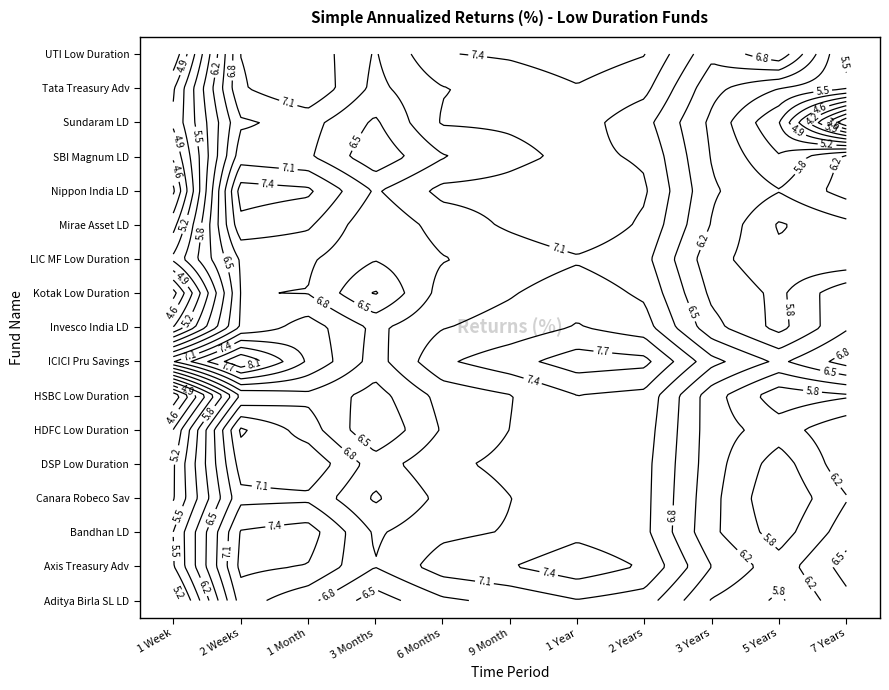

Reading left to right, list all the values displayed in this chart.

Aditya Birla Sun Life Low Duration Fund: 0=4.9	1=7.2	2=6.9	3=6.3	4=6.7	5=6.9	6=7.1	7=7.0	8=6.1	9=5.8	10=6.4
Axis Treasury Advantage Fund: 0=5.5	1=7.5	2=7.4	3=6.8	4=7.3	5=7.4	6=7.6	7=7.4	8=6.5	9=6.0	10=6.6
Bandhan Low Duration Fund: 0=5.5	1=7.5	2=7.6	3=6.7	4=7.0	5=7.1	6=7.3	7=7.2	8=6.2	9=5.7	10=6.3
Canara Robeco Savings Fund: 0=5.2	1=7.0	2=7.0	3=6.4	4=6.9	5=7.1	6=7.3	7=7.2	8=6.2	9=5.5	10=6.1
DSP Low Duration Fund: 0=5.2	1=7.2	2=7.4	3=6.6	4=7.0	5=7.2	6=7.4	7=7.2	8=6.3	9=5.7	10=6.4
HDFC Low Duration Fund: 0=4.9	1=7.5	2=7.0	3=6.2	4=6.8	5=7.1	6=7.4	7=7.3	8=6.3	9=6.0	10=6.4
HSBC Low Duration Fund: 0=4.0	1=6.5	2=6.7	3=6.3	4=6.9	5=7.1	6=7.4	7=7.3	8=6.3	9=5.6	10=5.8
ICICI Prudential Savings Fund: 0=7.1	1=8.4	2=7.4	3=6.7	4=7.4	5=7.6	6=7.9	7=7.8	8=6.9	9=6.4	10=6.9
Invesco India Low Duration Fund: 0=4.9	1=6.8	2=7.3	3=6.7	4=7.1	5=7.2	6=7.5	7=7.2	8=6.3	9=5.7	10=6.4
Kotak Low Duration Fund: 0=4.1	1=6.8	2=6.8	3=6.1	4=6.9	5=7.1	6=7.3	7=7.0	8=6.1	9=5.8	10=6.4
LIC MF Low Duration Fund: 0=5.3	1=6.8	2=6.8	3=6.5	4=6.8	5=6.9	6=7.1	7=6.9	8=5.9	9=5.6	10=5.6
Mirae Asset Low Duration Fund: 0=4.8	1=7.3	2=7.2	3=6.5	4=6.9	5=7.2	6=7.4	7=7.0	8=6.1	9=5.5	10=5.7
Nippon India Low Duration Fund: 0=4.2	1=7.6	2=7.5	3=6.8	4=7.2	5=7.2	6=7.4	7=7.2	8=6.2	9=5.8	10=6.3
SBI Magnum Low Duration Fund: 0=4.6	1=7.0	2=6.8	3=6.2	4=6.8	5=7.0	6=7.2	7=7.1	8=6.1	9=5.5	10=6.2
Sundaram Low Duration Fund: 0=4.9	1=6.7	2=6.9	3=6.4	4=7.1	5=7.2	6=7.2	7=6.9	8=6.1	9=5.2	10=3.0
Tata Treasury Advantage Fund: 0=4.8	1=7.1	2=7.4	3=6.7	4=7.1	5=7.2	6=7.4	7=7.2	8=6.2	9=5.8	10=5.6
UTI Low Duration Fund: 0=4.3	1=7.1	2=7.3	3=6.8	4=7.4	5=7.5	6=7.6	7=7.4	8=6.5	9=7.0	10=5.4